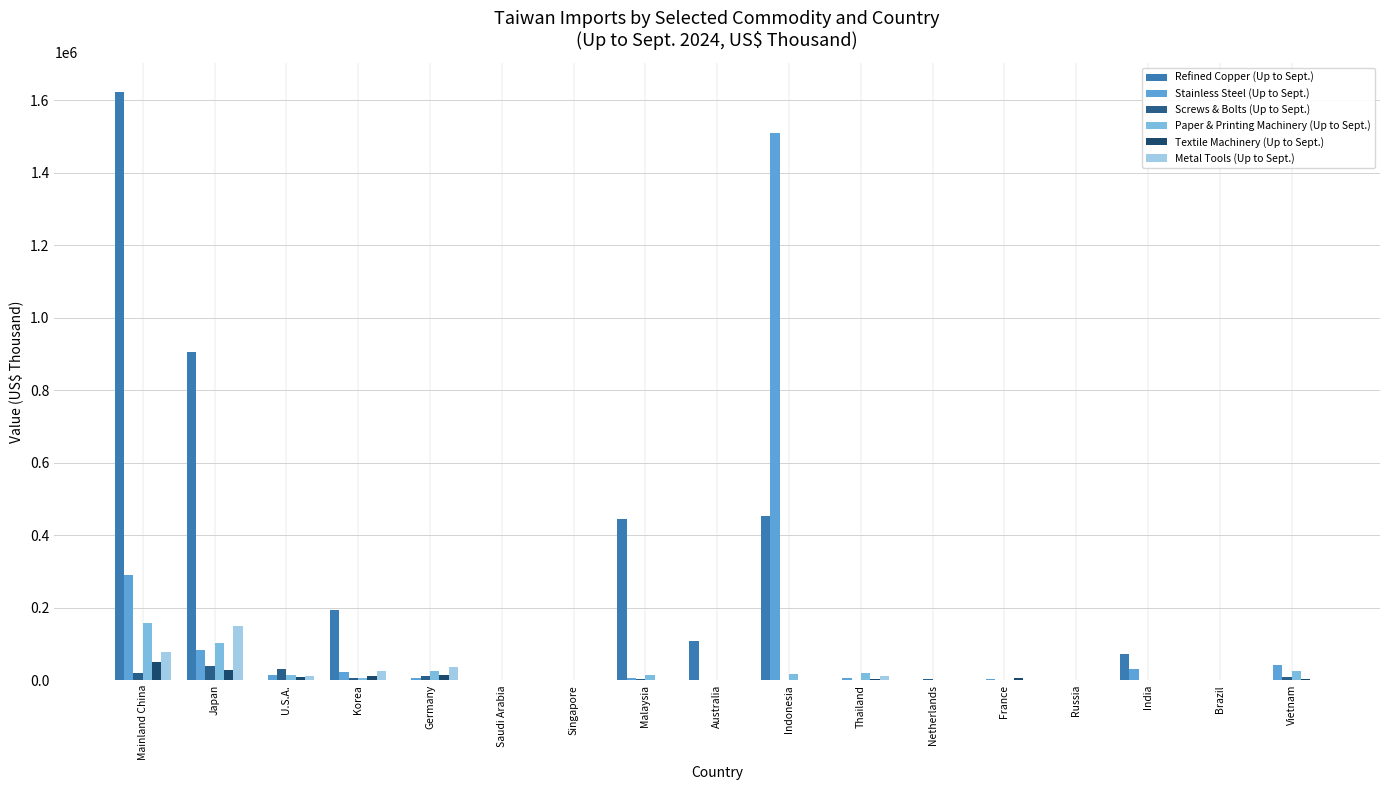

Count the number of categories in the chart.

17